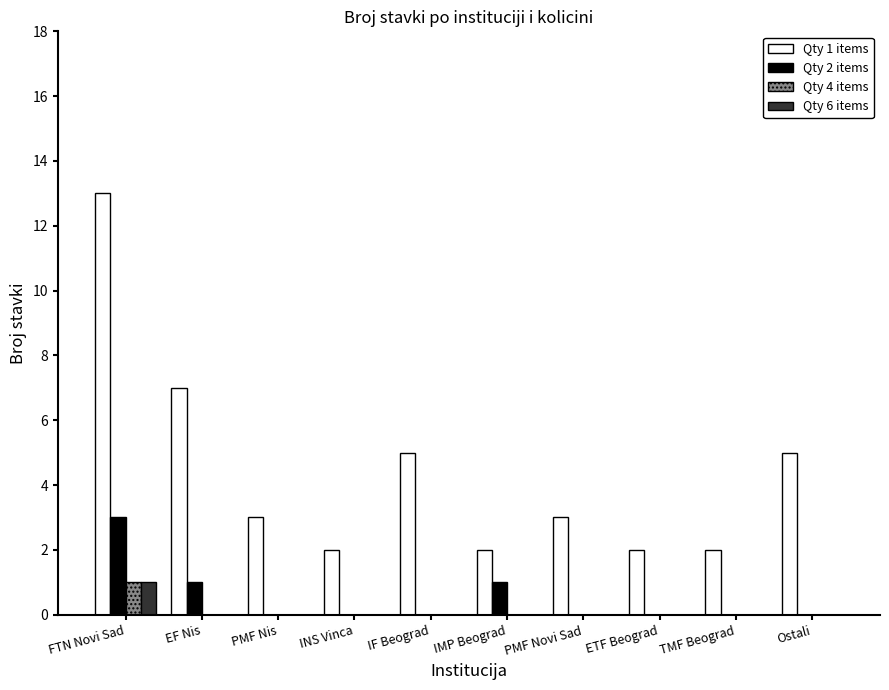

Is it true that Qty 4 items equals -1 at TMF Beograd?

False